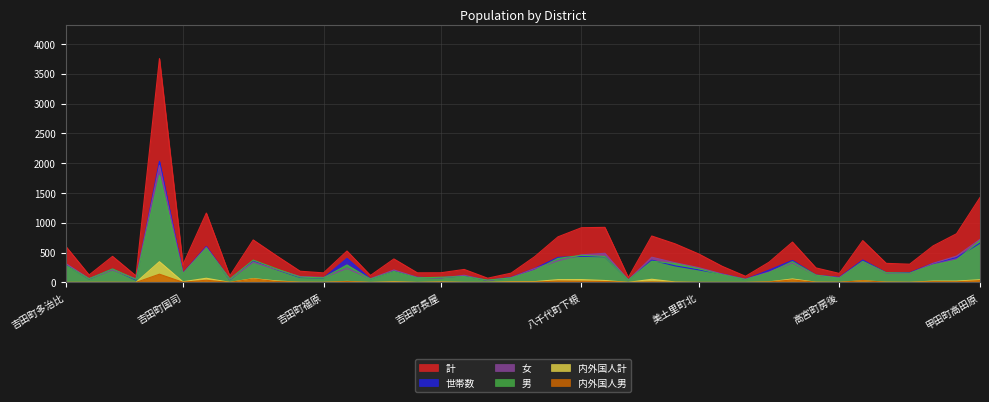

At which label is 男 closest to 916?

甲田町高田原